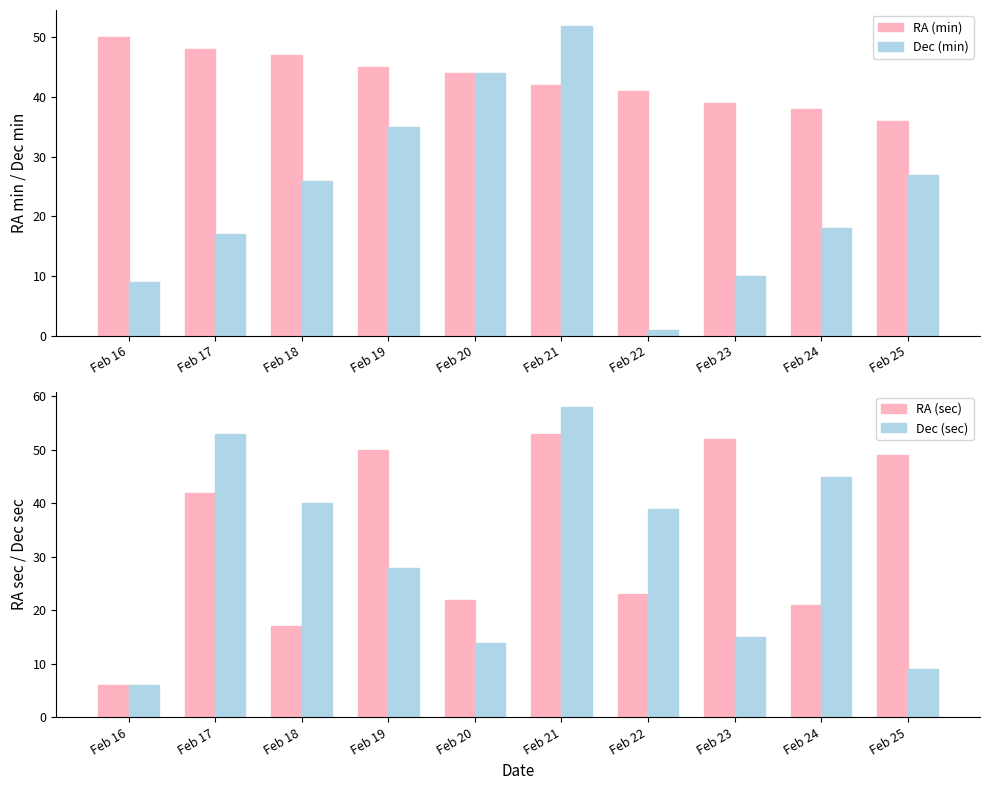

Between Feb 18 and Feb 25, which series saw the biggest shift?

RA (sec)